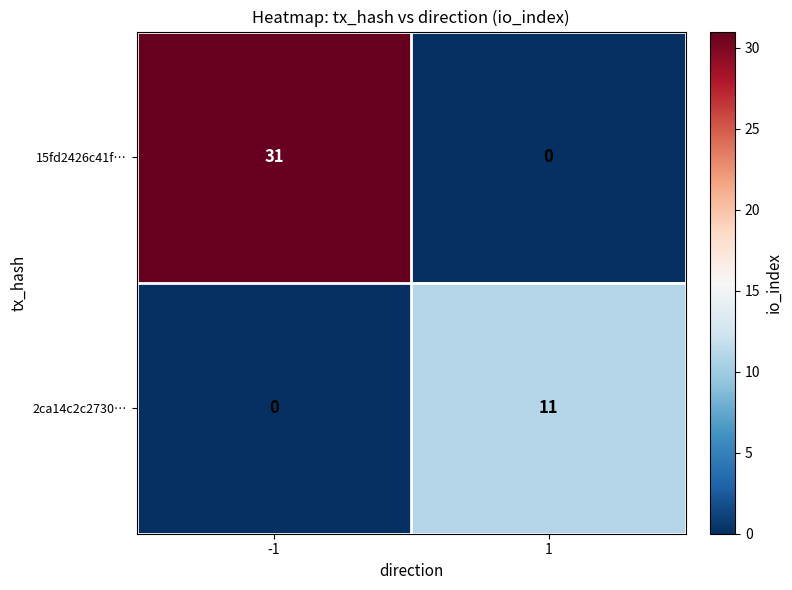

Which series has the largest total across all categories?

15fd2426c41f…